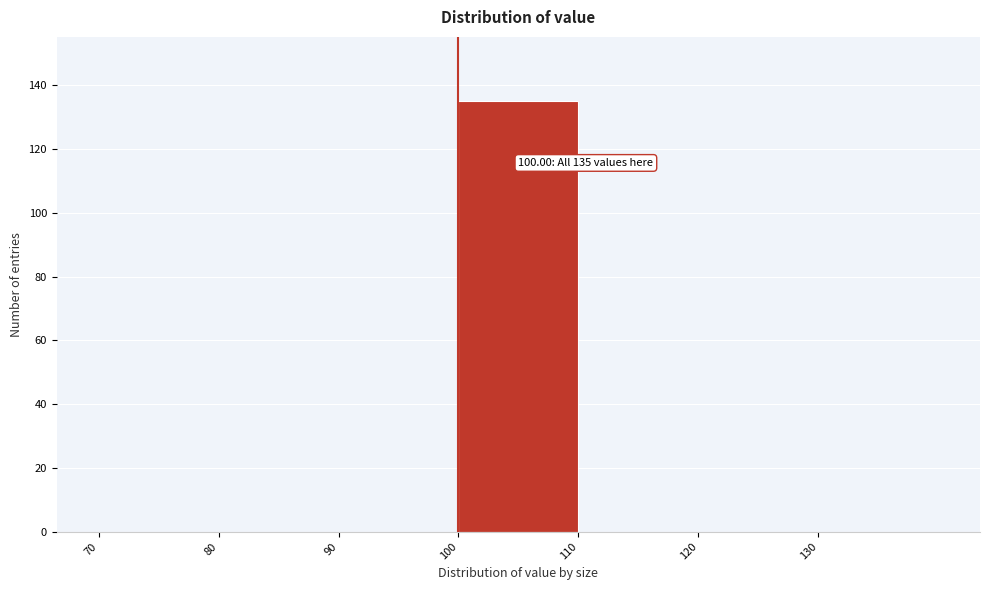

Which range on the x-axis has the tallest bar?

100 to 110